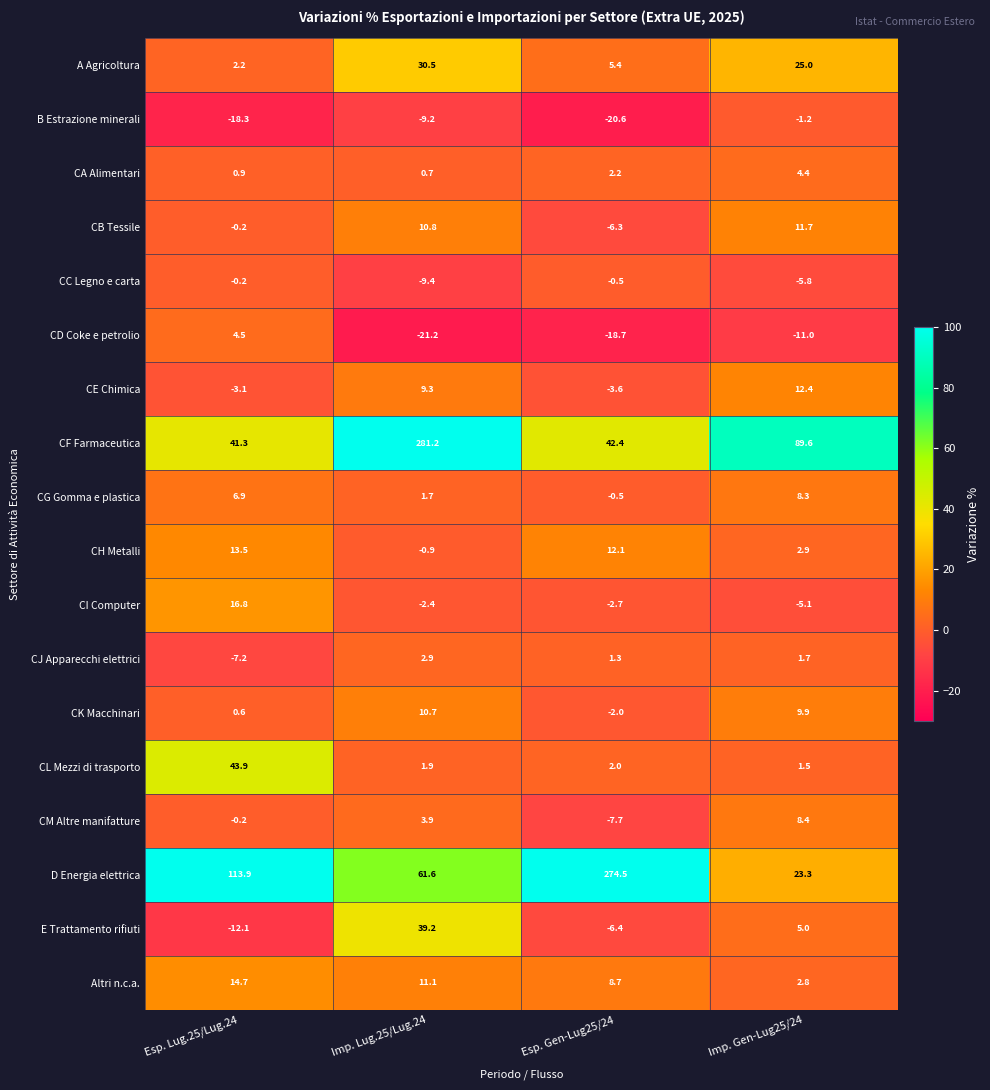

Which category has the highest value across all series?

Imp. Lug.25/Lug.24